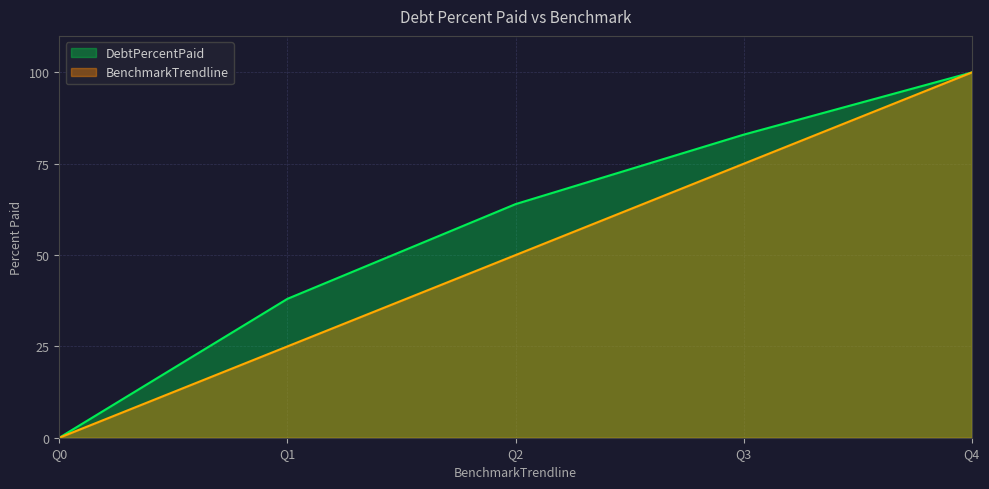

The value of BenchmarkTrendline at Q3 is 75.0. True or false?

True